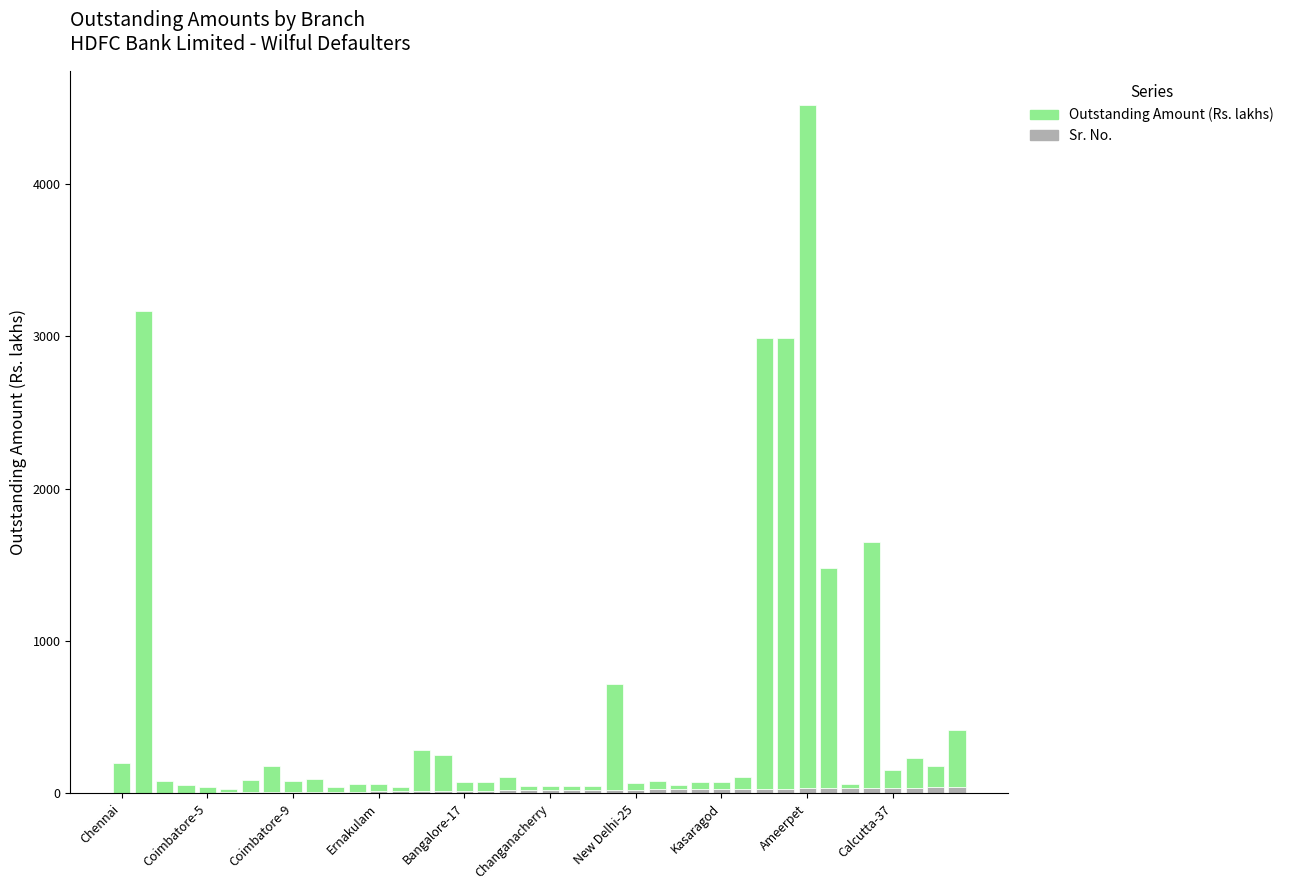

How many distinct data groups are displayed?

2